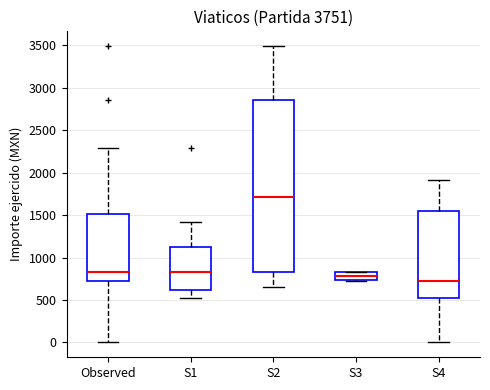

Reading left to right, transcribe this box plot: for each box, give where its median line is, the range the box spans, and where its two whiskers end, as read against the y-axis. The values are not printed on the chart, so give them approximately, as read against the axis.

Observed: median 850, box 750 to 1500, whiskers 0 to 2300
S1: median 850, box 600 to 1150, whiskers 500 to 1400
S2: median 1700, box 850 to 2850, whiskers 650 to 3500
S3: median 800, box 750 to 850, whiskers 750 to 850
S4: median 750, box 500 to 1550, whiskers 0 to 1900